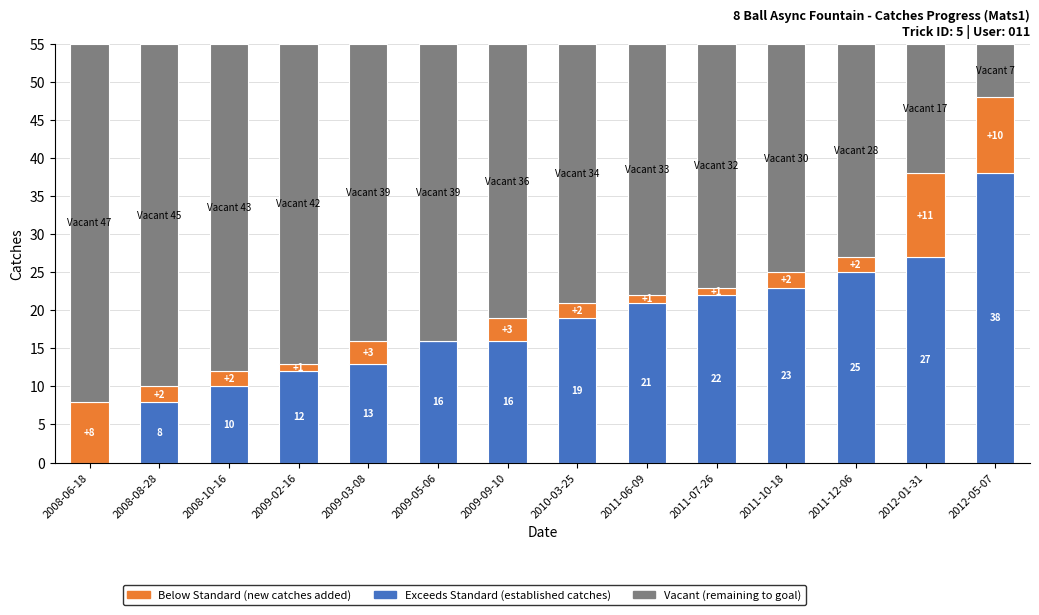

What is the total value across all series at 2009-09-10?

55